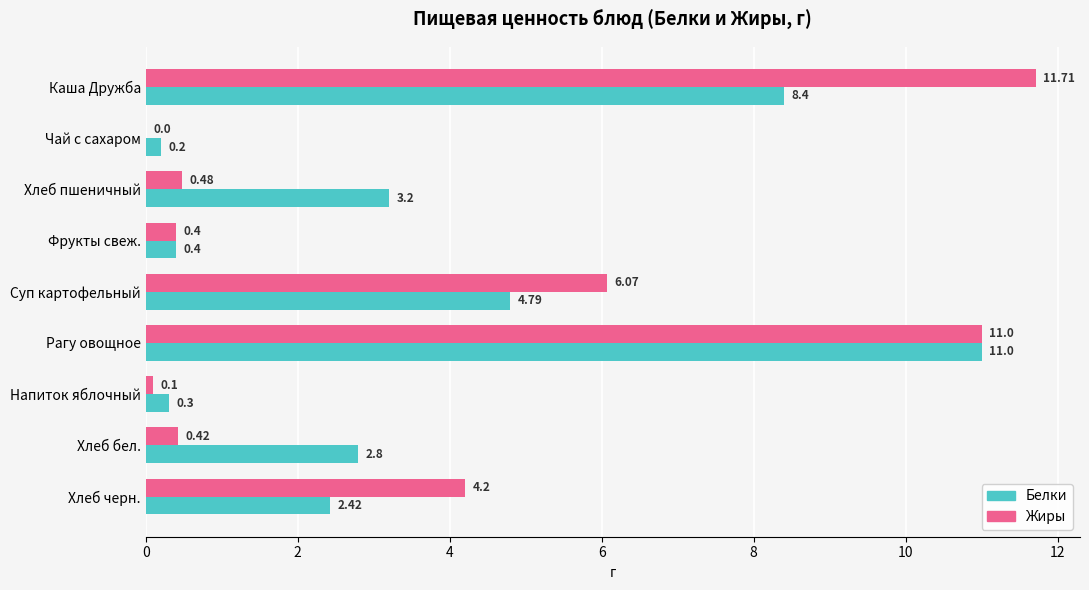

What is the sum of all Жиры values?

34.4